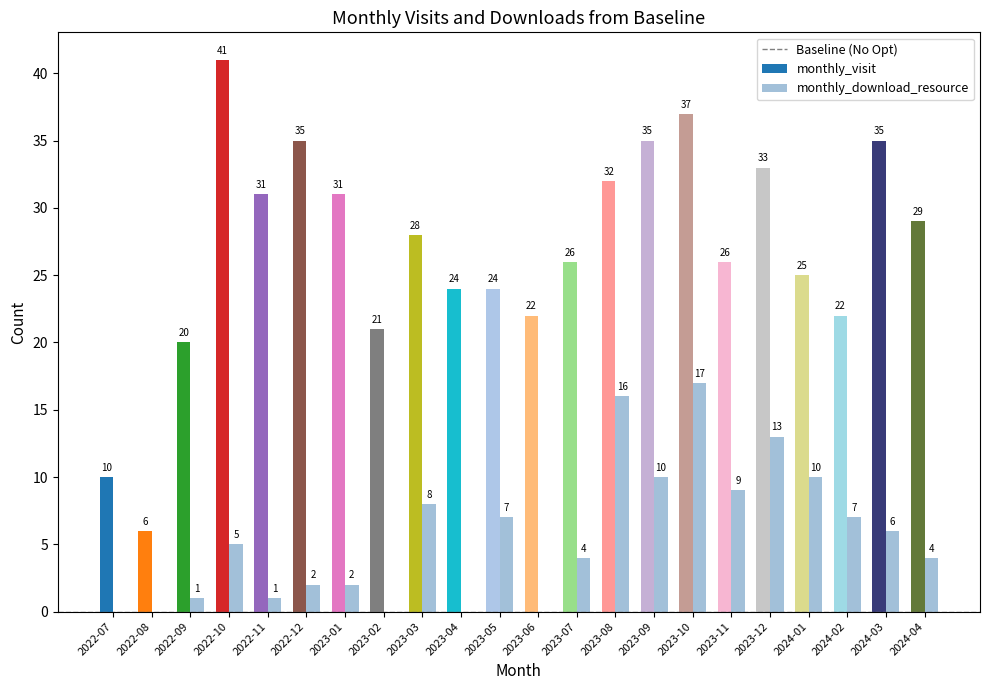

Which series has the largest total across all categories?

monthly_visit